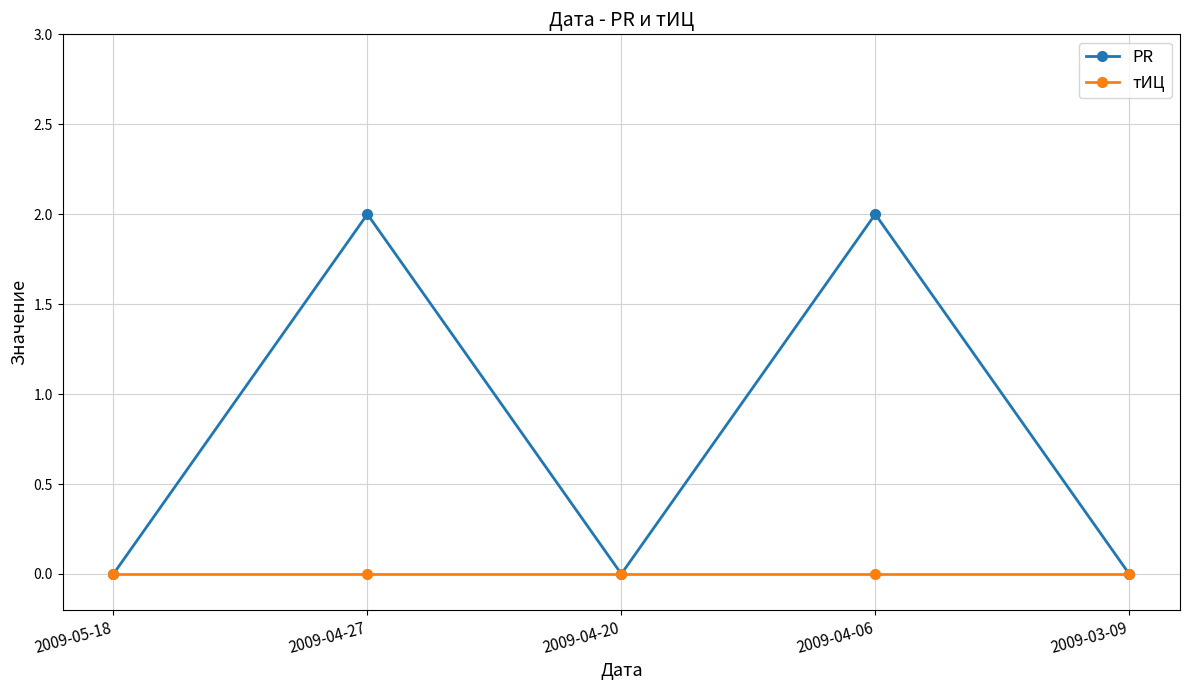

Which series has the largest range (max minus min)?

PR